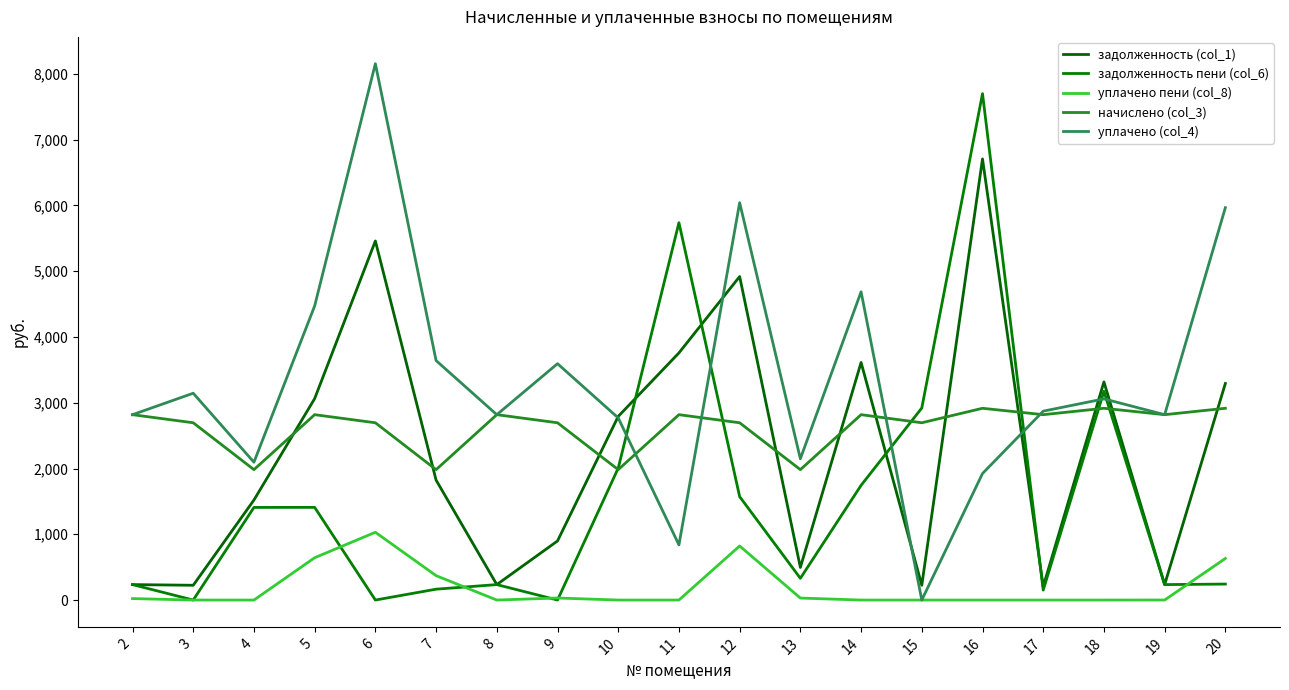

Is this an area chart (filled region under the line)?

No